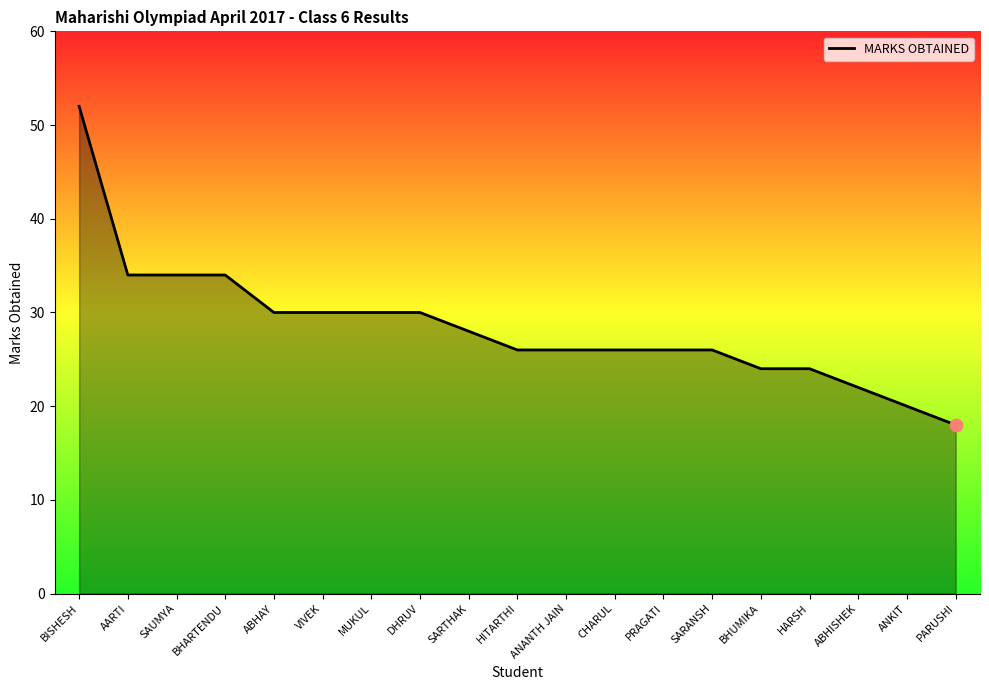

Between AARTI and SARANSH, which is larger?

AARTI